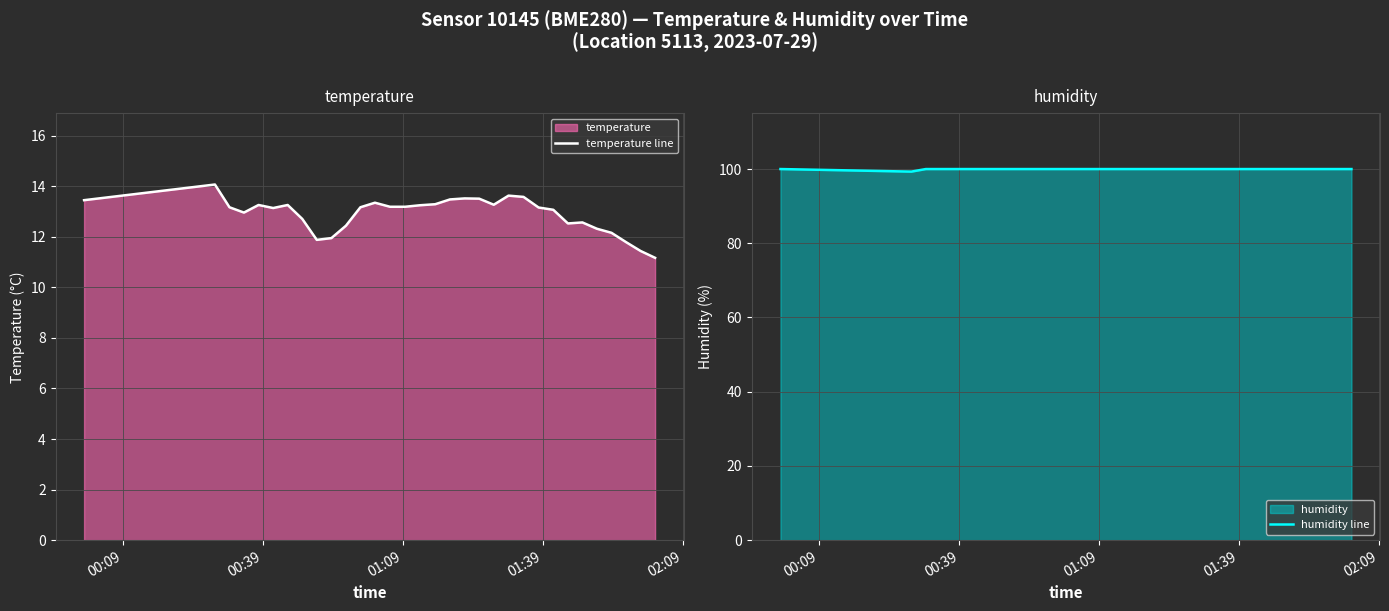

What is the difference between the maximum and minimum values in the temperature line series?

2.9